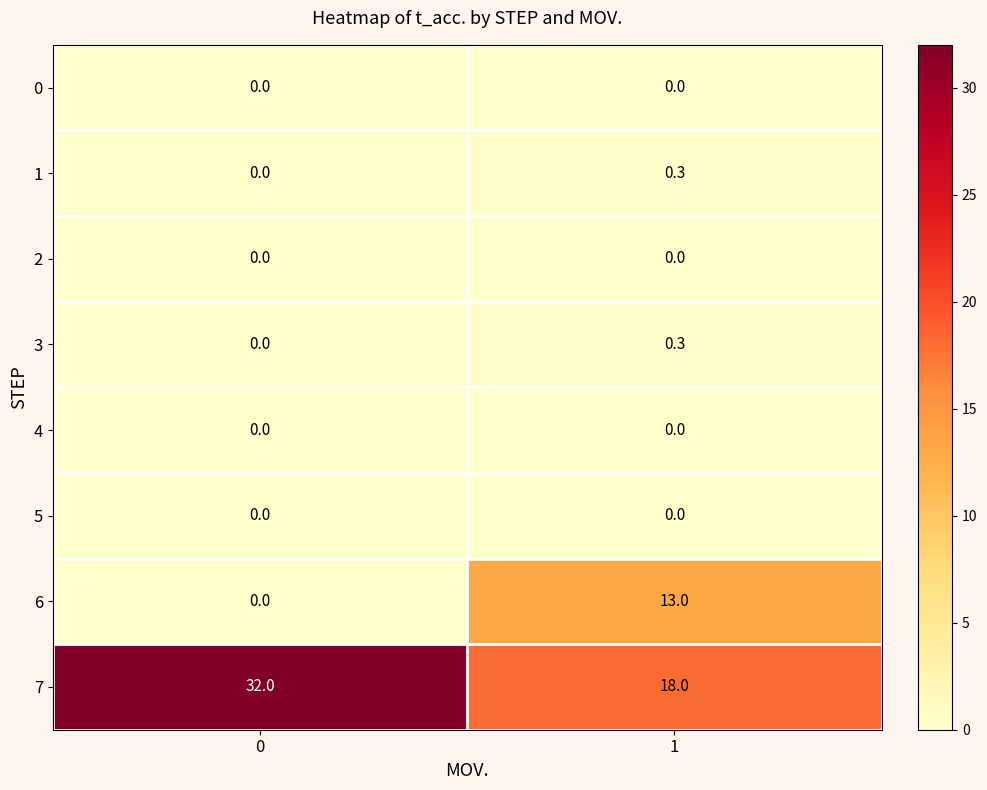

At how many categories does at least one series exceed 27?

1